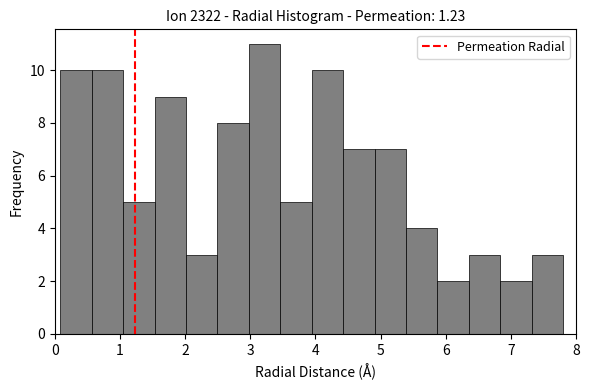

Over which range of the x-axis is the bar tallest?

3.0 to 3.5